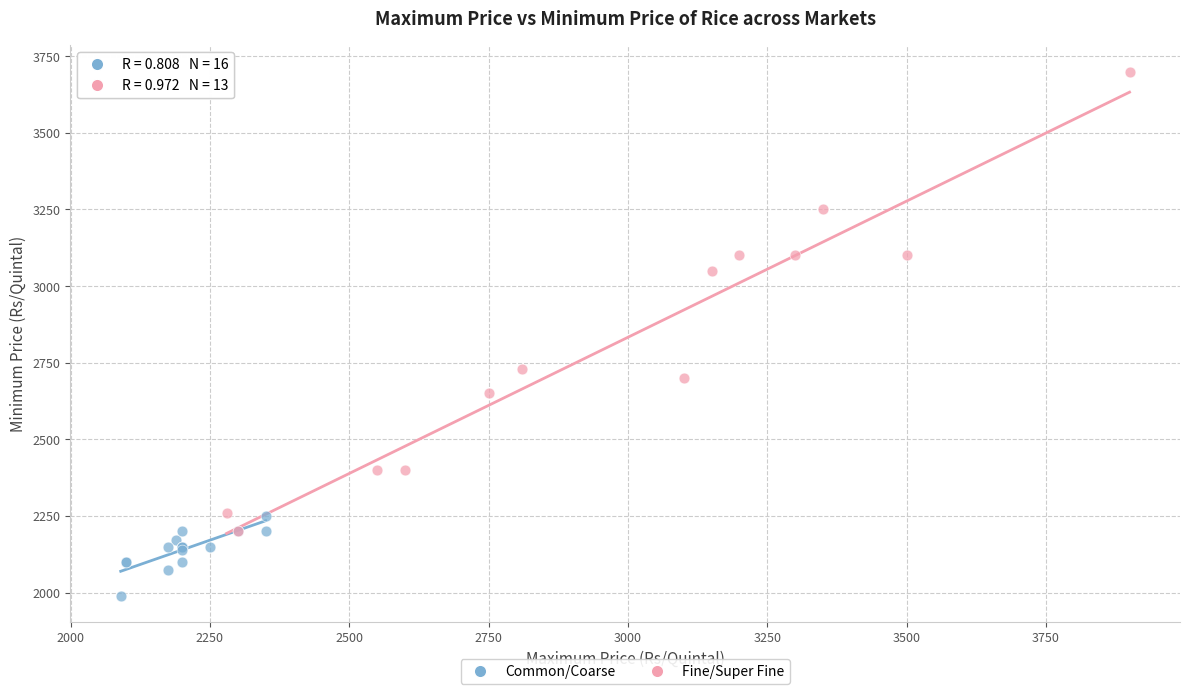

Which series contains the highest Y value?

Fine/Super Fine